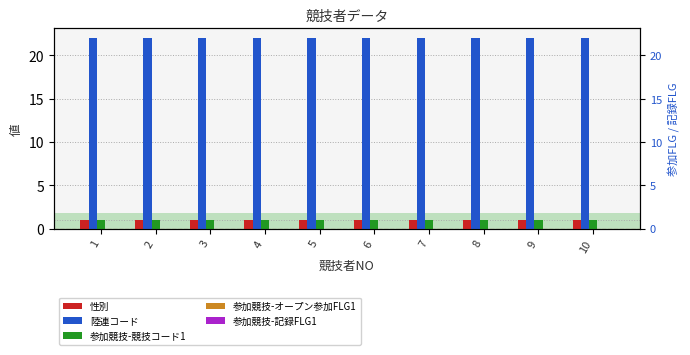

What is the total value across all series at 10?

24